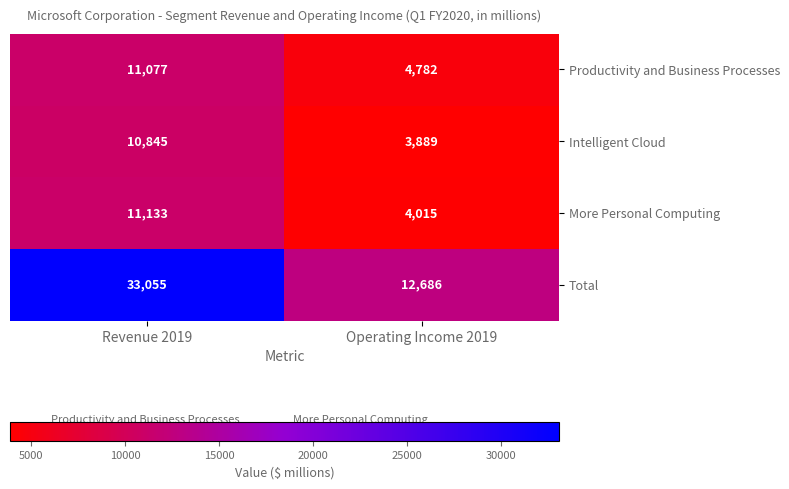

What is the average value of the Intelligent Cloud series?

7367